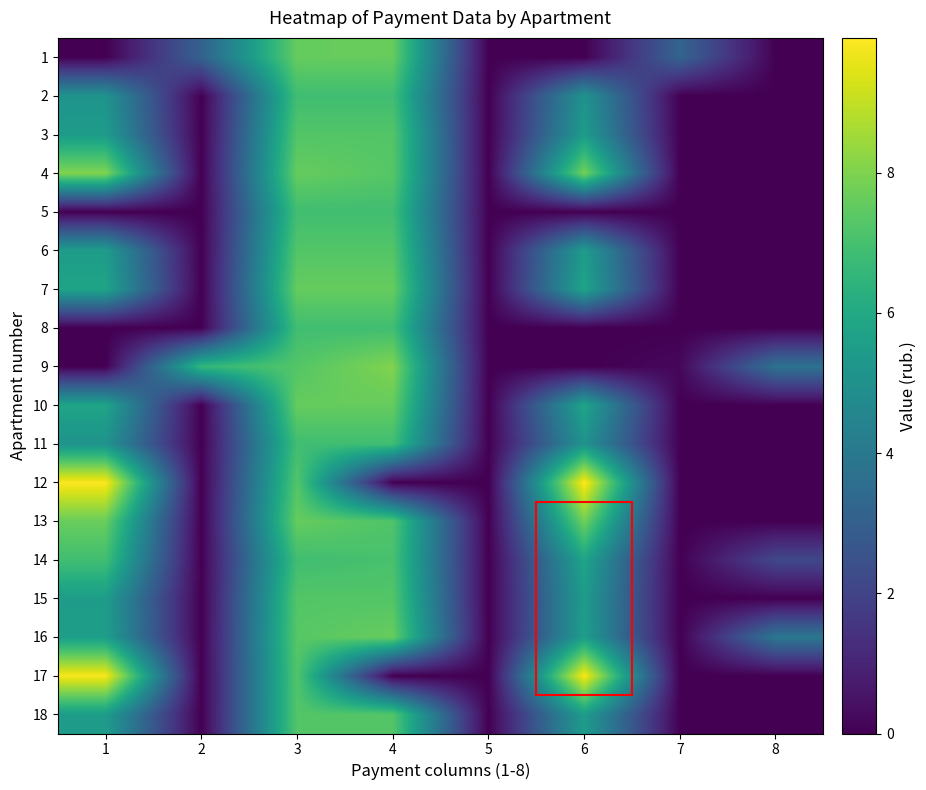

Which label corresponds to the smallest value in the chart?

1